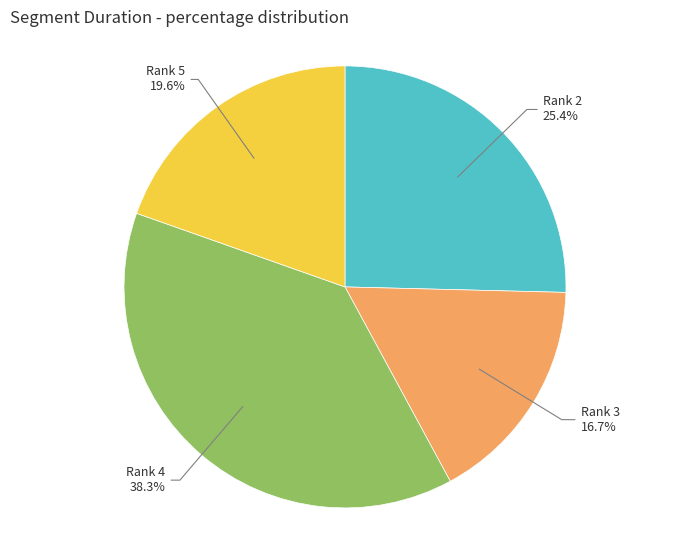

What is the ratio of the value at Rank 3 to the value at Rank 5?

0.9